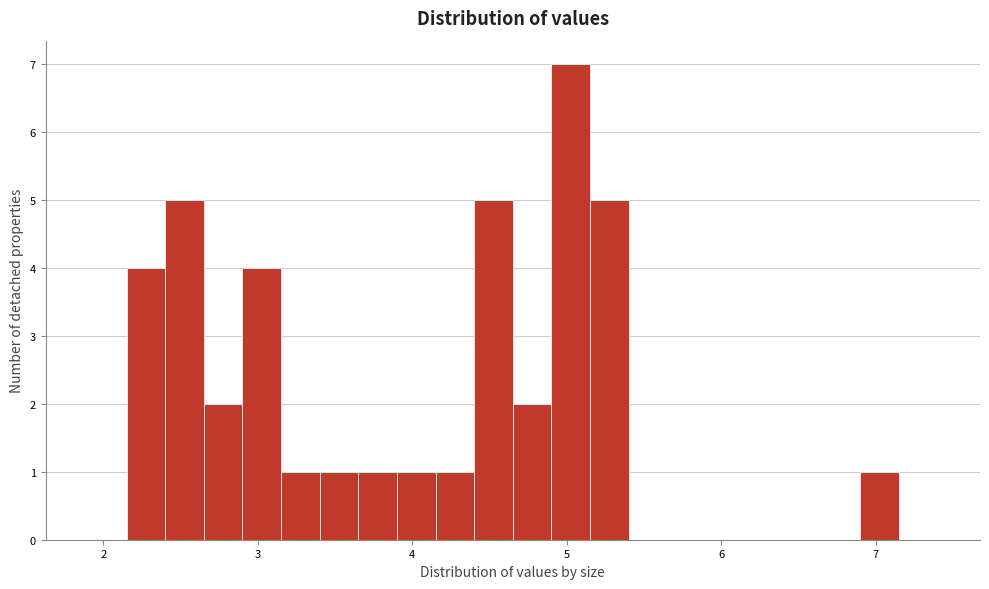

Read against the x-axis, roughly where is the centre of the tallest bar?

5.0